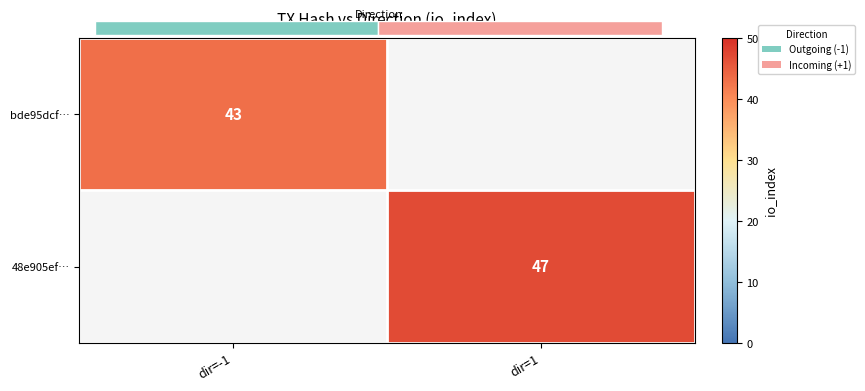

The 48e905ef… series shows 47 at dir=1. True or false?

True